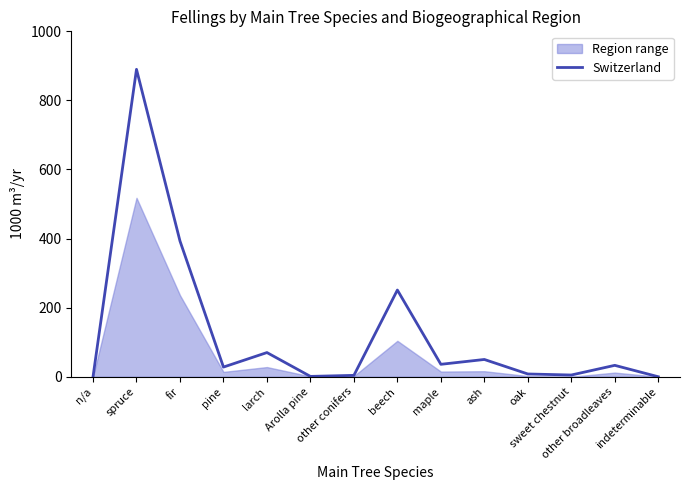

What is the difference between the maximum and minimum values?

890